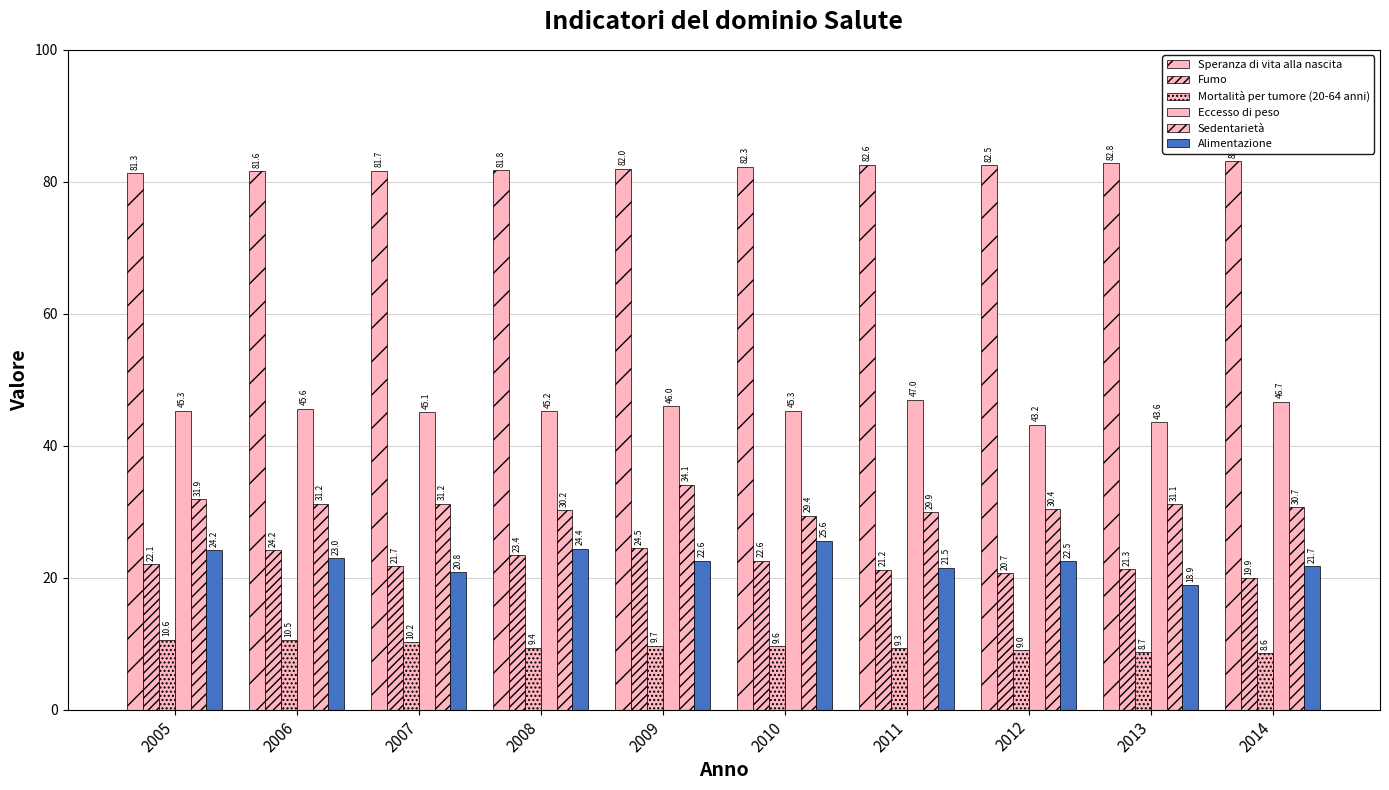

How many data points in Mortalità per tumore (20-64 anni) are less than 9?

2